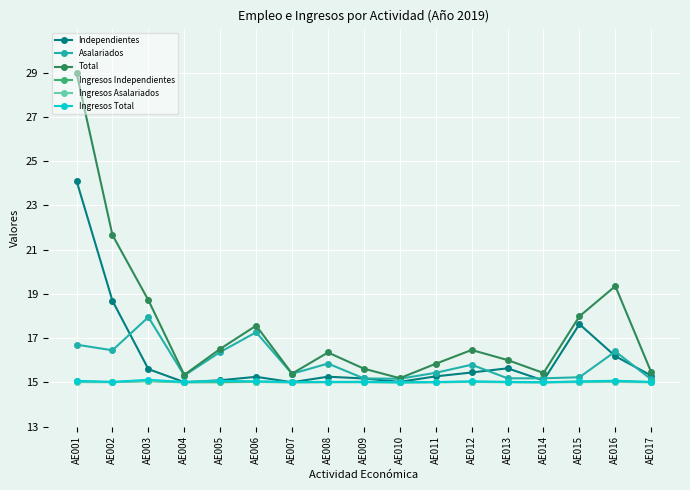

Is it true that Independientes equals 15.6 at AE003?

True